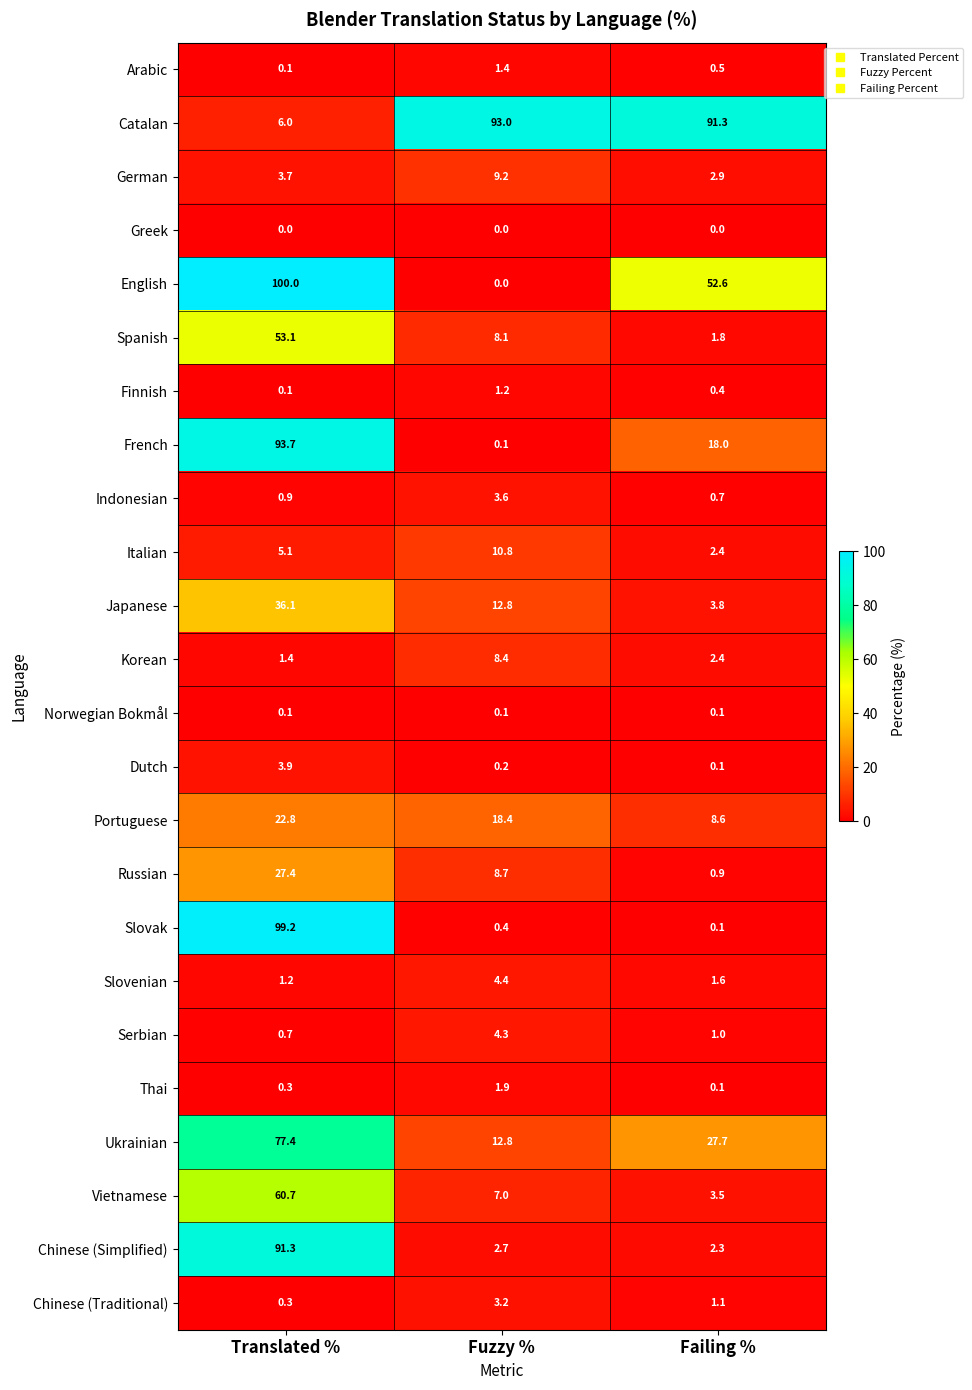

Which series has the largest total across all categories?

Catalan